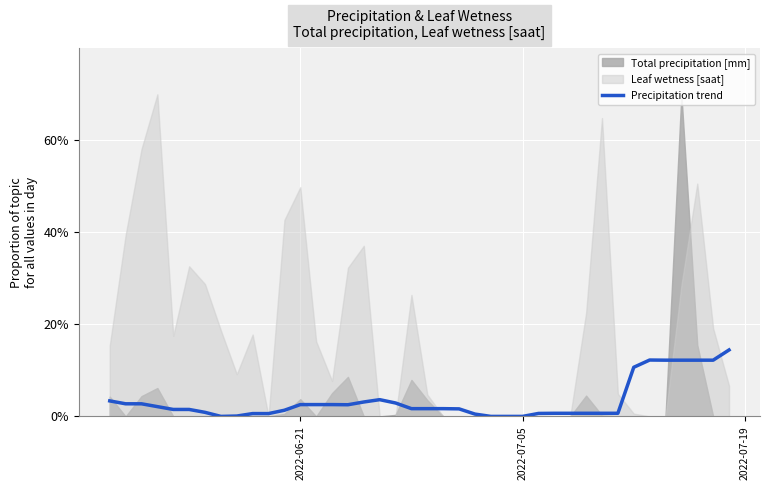

What is the difference between the maximum and minimum values?

14.4